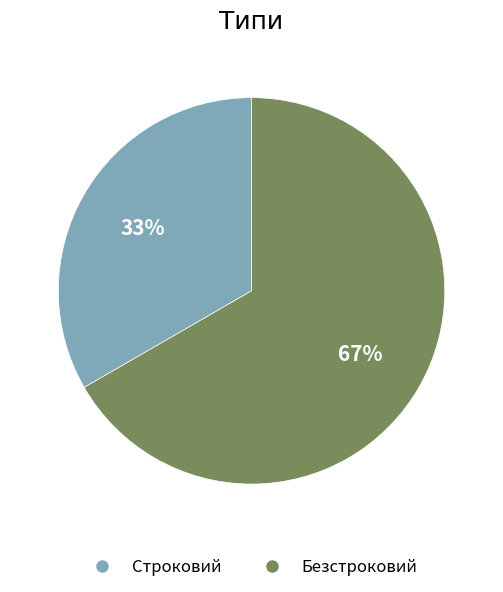

Do Строковий and Безстроковий together represent more than half of the pie?

Yes